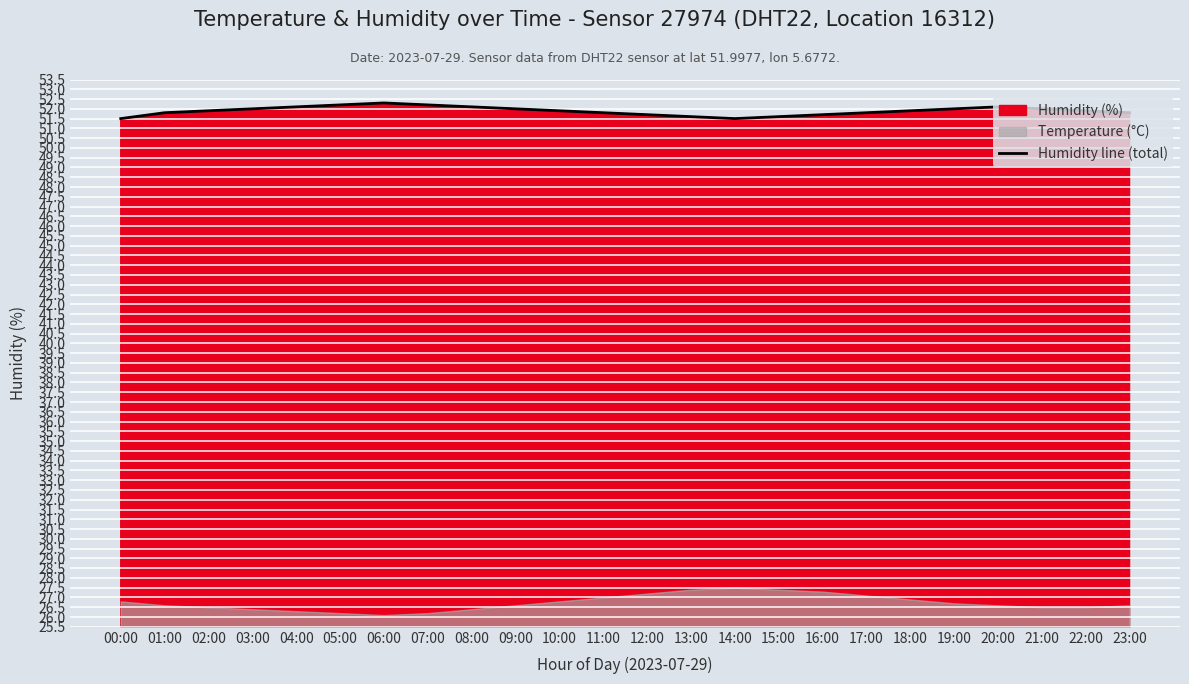

What is the label of the 11th point from the left?

10:00